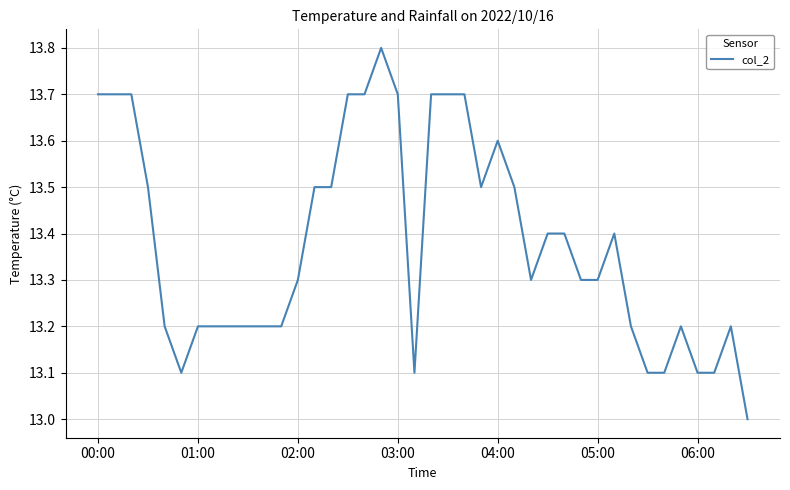

What is the difference between the maximum and minimum values?

0.8